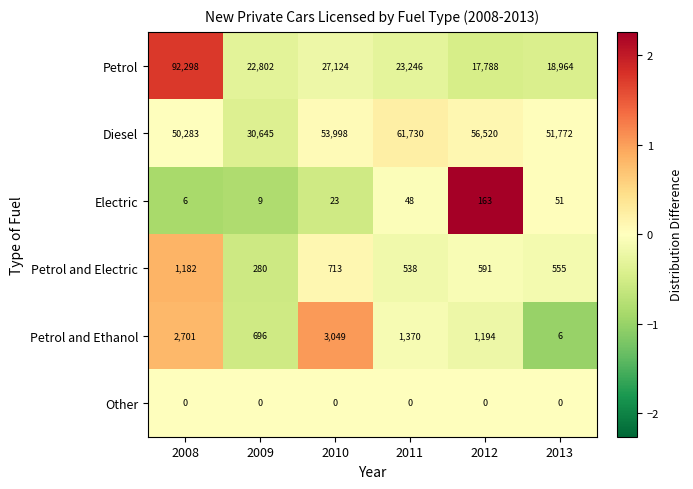

What is the total value across all series at 2013?

71348